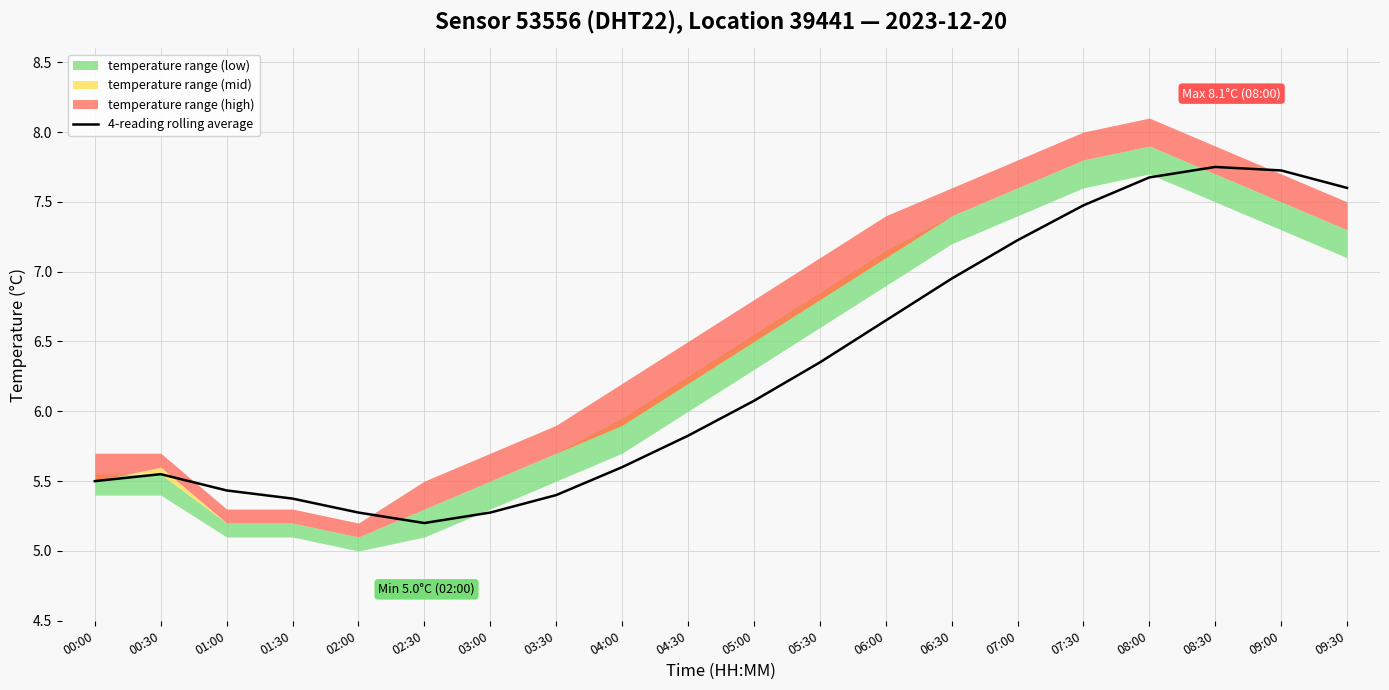

Is it true that the value at 07:30 is 4.9?

False